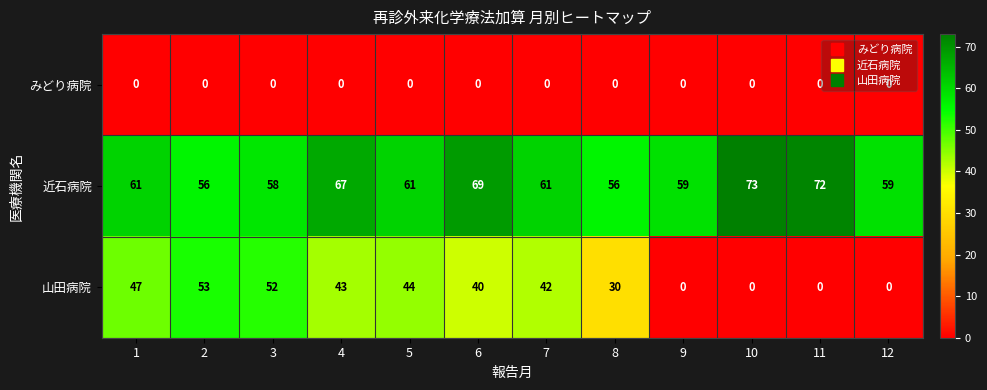

The value of 山田病院 at 8 is 30. True or false?

True